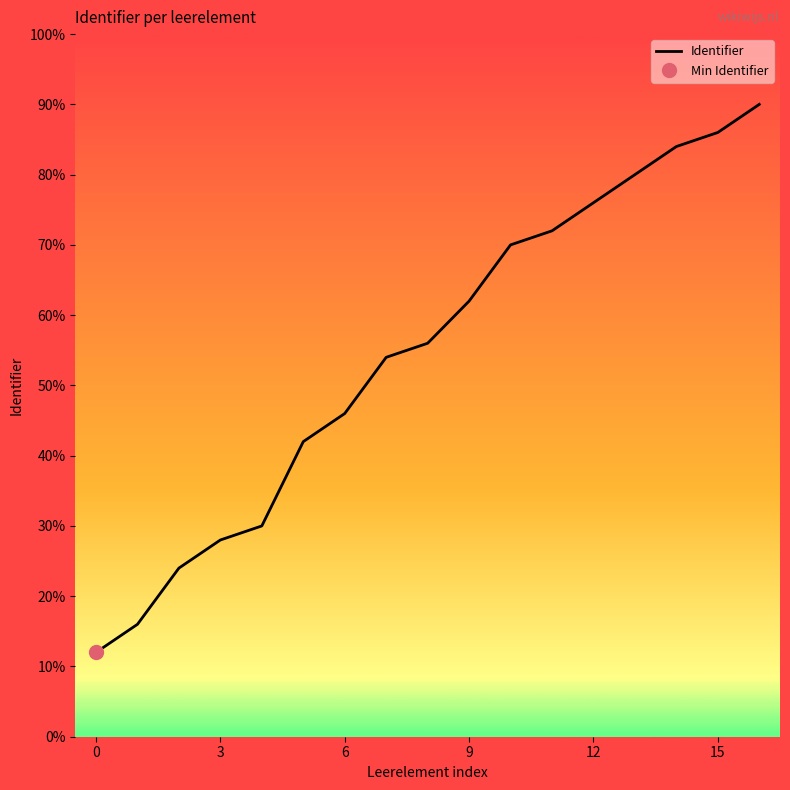

How many categories are shown in the chart?

17